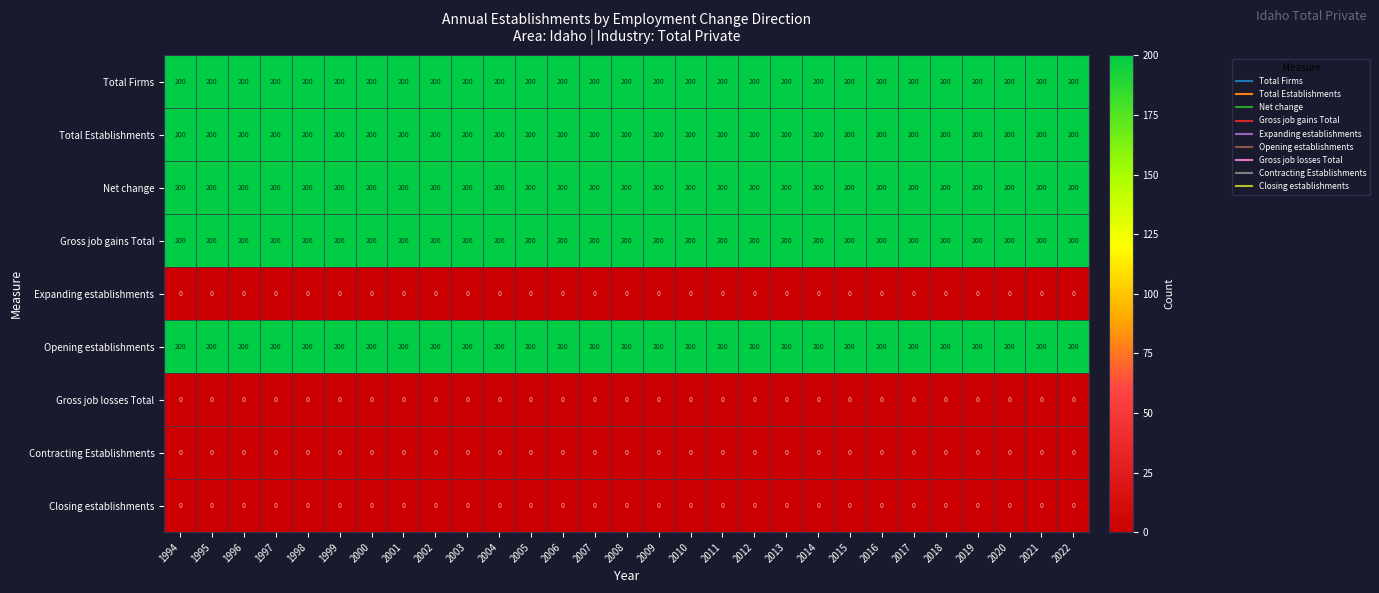

What is the total value across all series at 2010?

1000